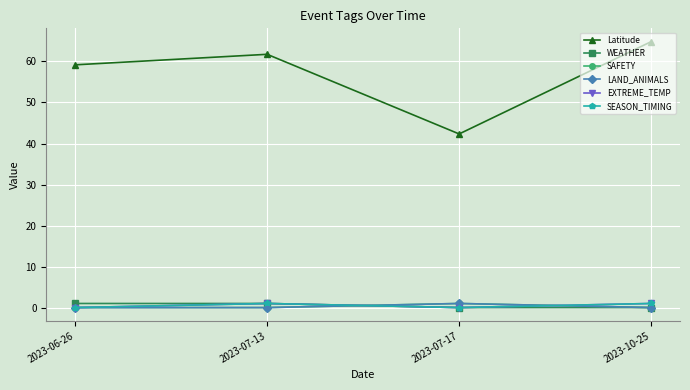

What is the total value across all series at 2023-10-25?

66.8